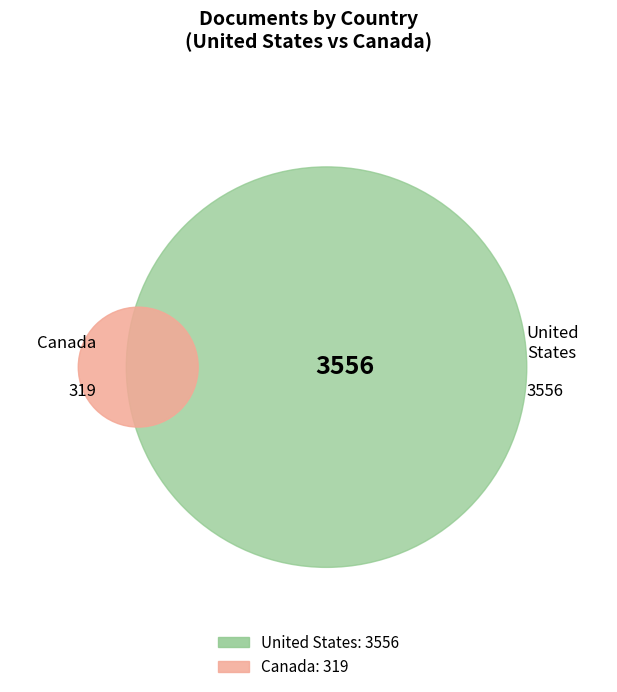

To the nearest percent, what is the combined percentage of United States and Canada?

100%